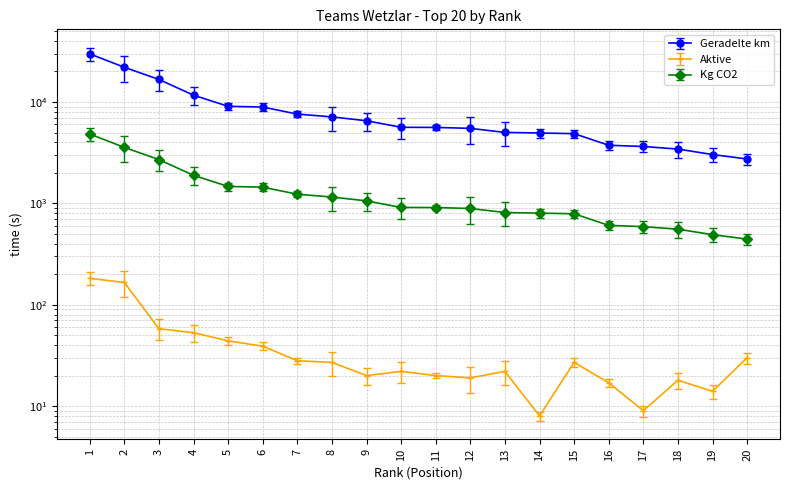

Reading right to left, what are all the values shown in this chart?

Geradelte km: 20=2740.6	19=3032.4	18=3433.5	17=3640.3	16=3743.3	15=4873.6	14=4945.0	13=5011.6	12=5496.0	11=5613.3	10=5629.2	9=6533.5	8=7127.9	7=7604.7	6=8913.0	5=9071.5	4=11671.3	3=16689.6	2=22010.7	1=29836.4
Aktive: 20=30.0	19=14.0	18=18.0	17=9.0	16=17.0	15=27.0	14=8.0	13=22.0	12=19.0	11=20.0	10=22.0	9=20.0	8=27.0	7=28.0	6=39.0	5=44.0	4=53.0	3=58.0	2=166.0	1=182.0
Kg CO2: 20=444.0	19=491.2	18=556.2	17=589.7	16=606.4	15=789.5	14=801.1	13=811.9	12=890.4	11=909.4	10=911.9	9=1058.4	8=1154.7	7=1232.0	6=1443.9	5=1469.6	4=1890.8	3=2703.7	2=3565.7	1=4833.5